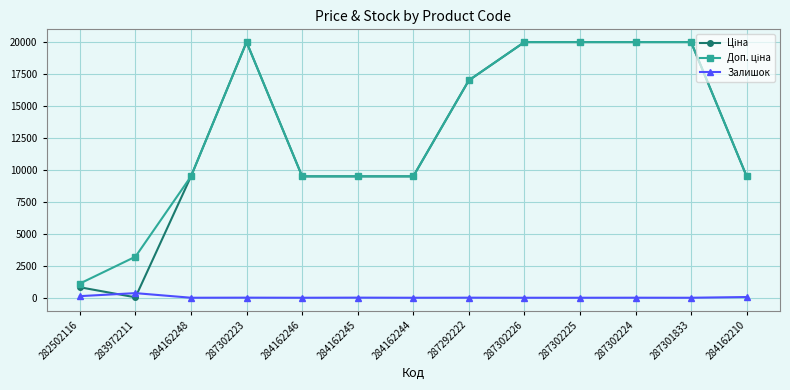

The value of Залишок at 287302225 is 0.0. True or false?

True